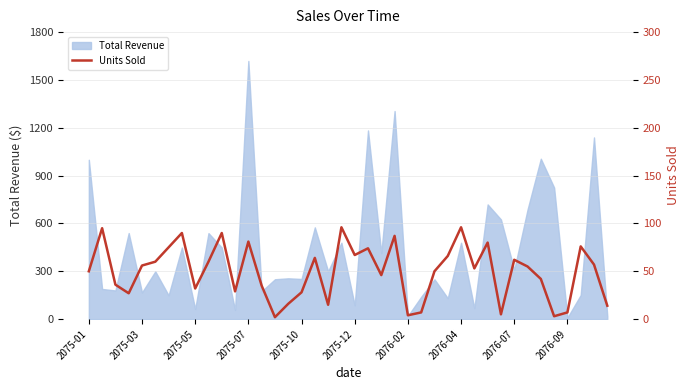

What is the difference between the maximum and minimum values?

94